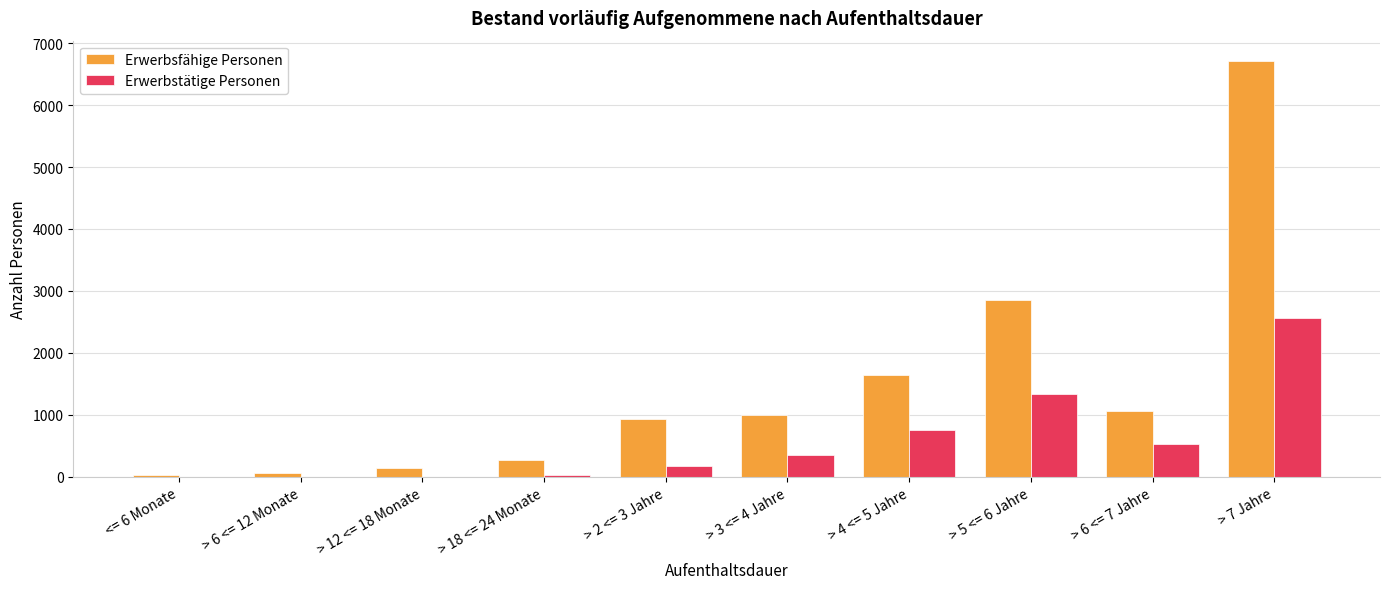

True or false: Erwerbsfähige Personen has a value of 1476 at > 6 <= 7 Jahre.

False